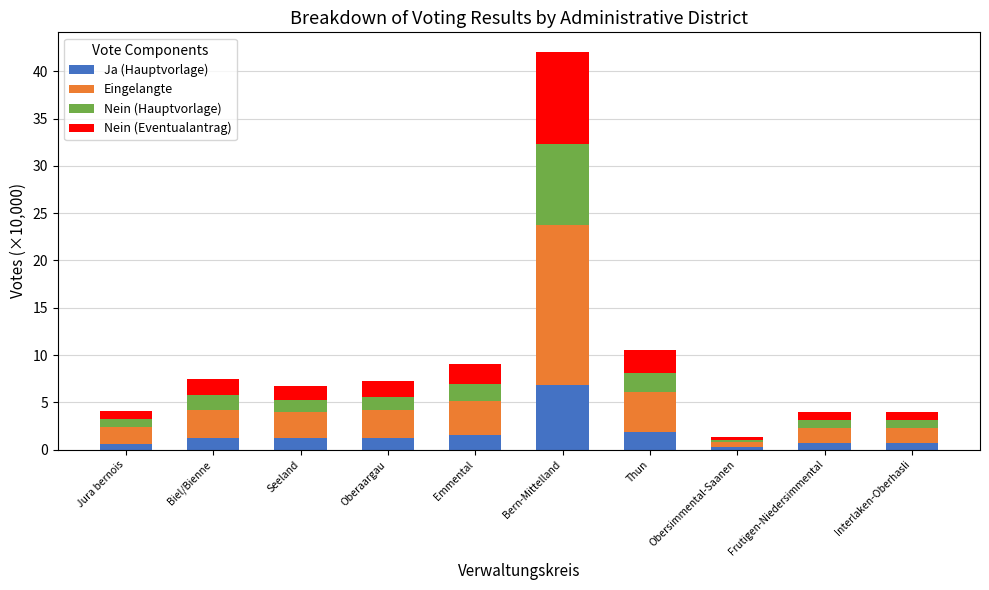

What is the sum of all Ja (Hauptvorlage) values?

16.4